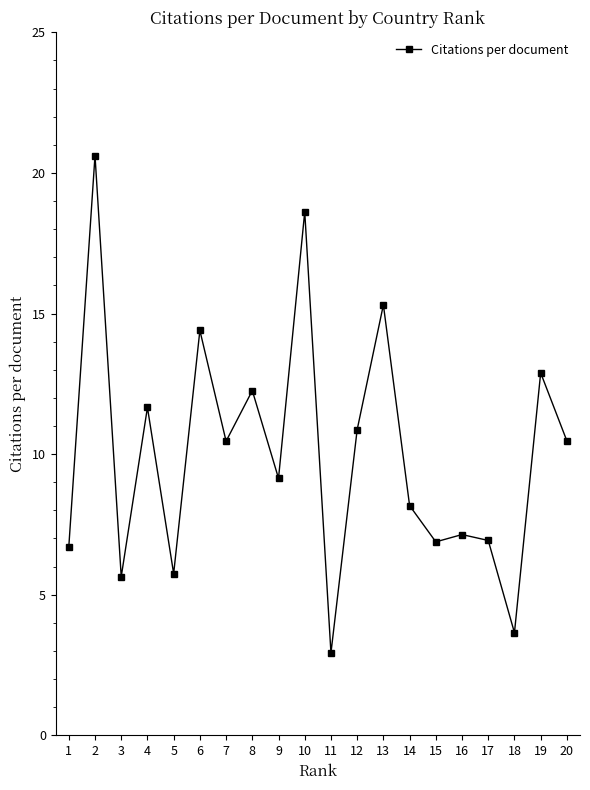

The chart shows a value of 15.2 at 12. True or false?

False